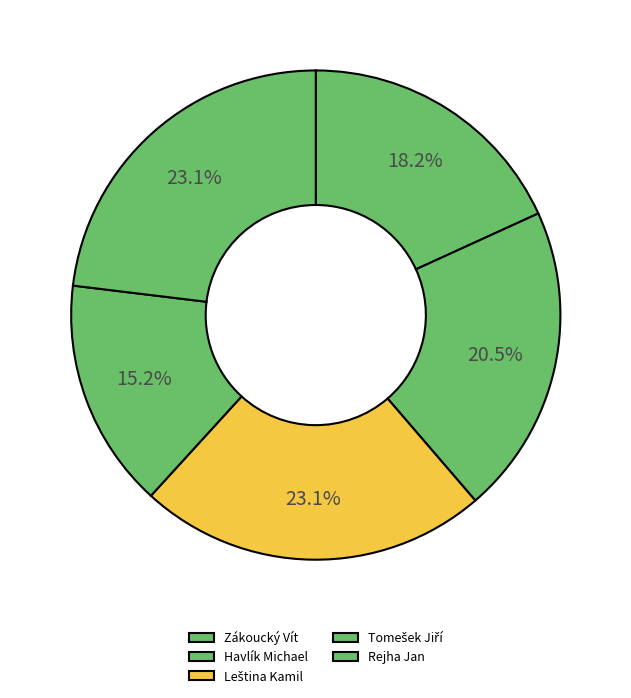

To the nearest percent, what portion does Tomešek Jiří represent?

15%